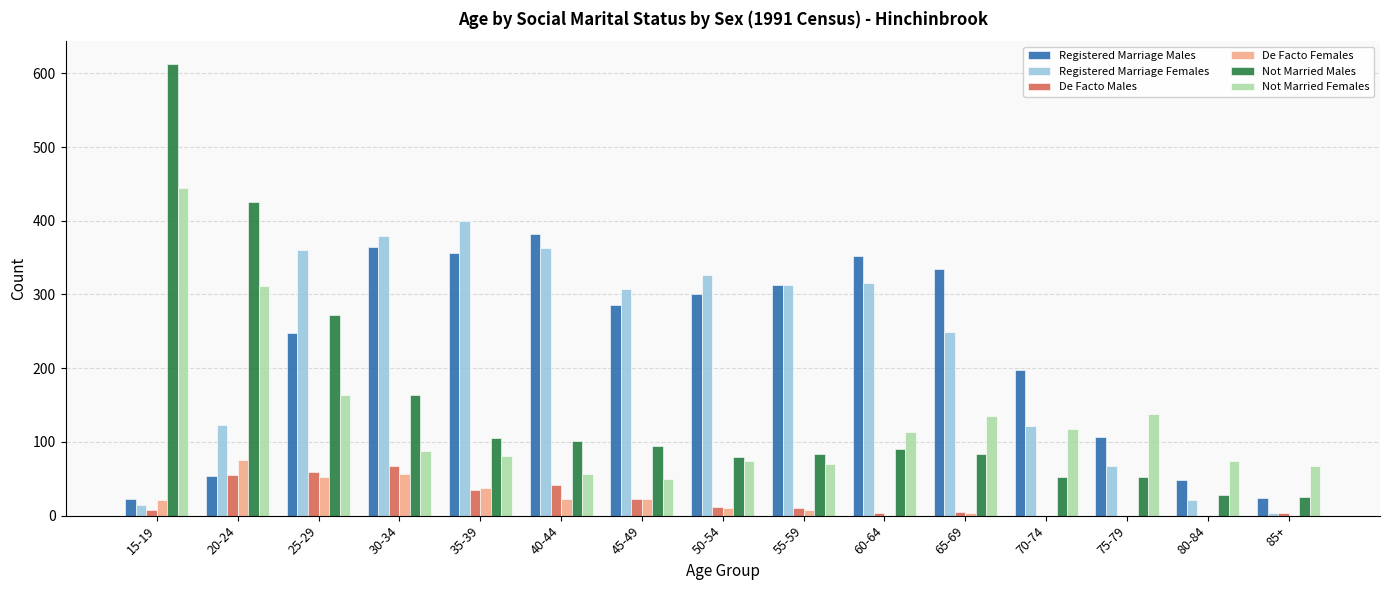

What is the highest value of the Registered Marriage Males series?

382